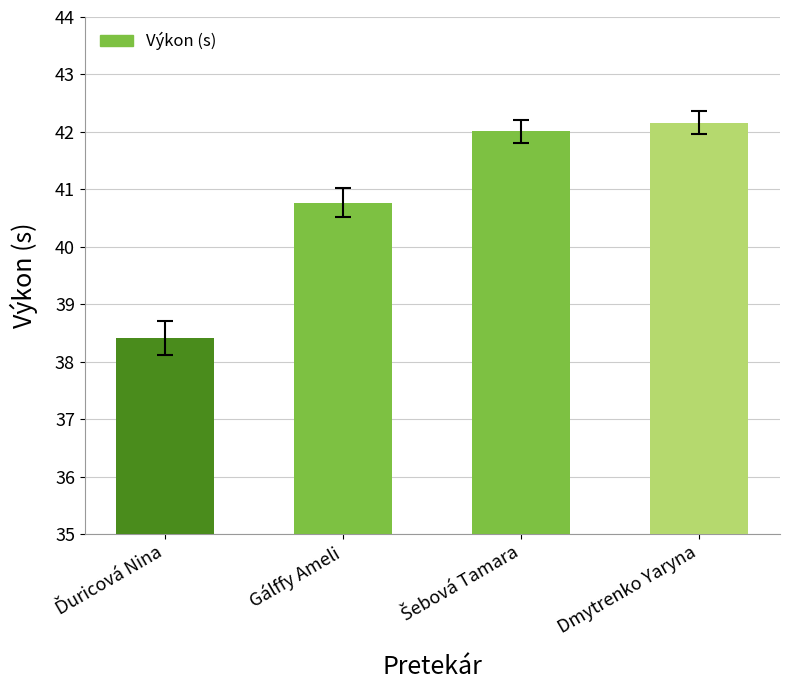

How many bars are there in total?

4